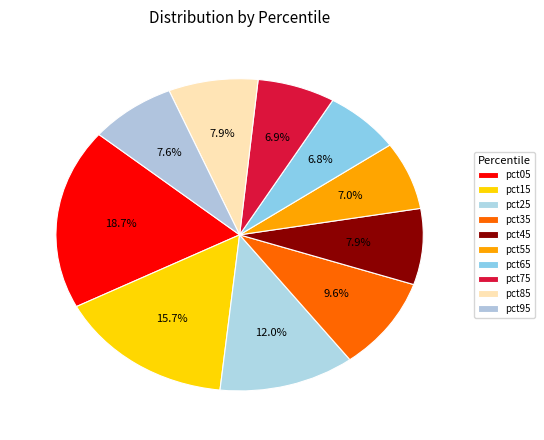

What is the largest slice in the pie chart?

pct05